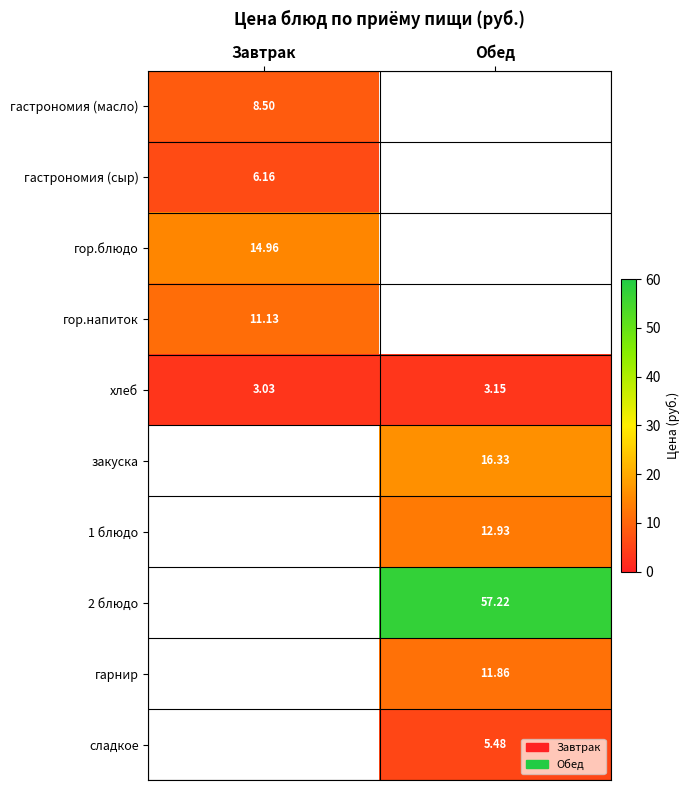

What is the smallest value displayed?

3.0